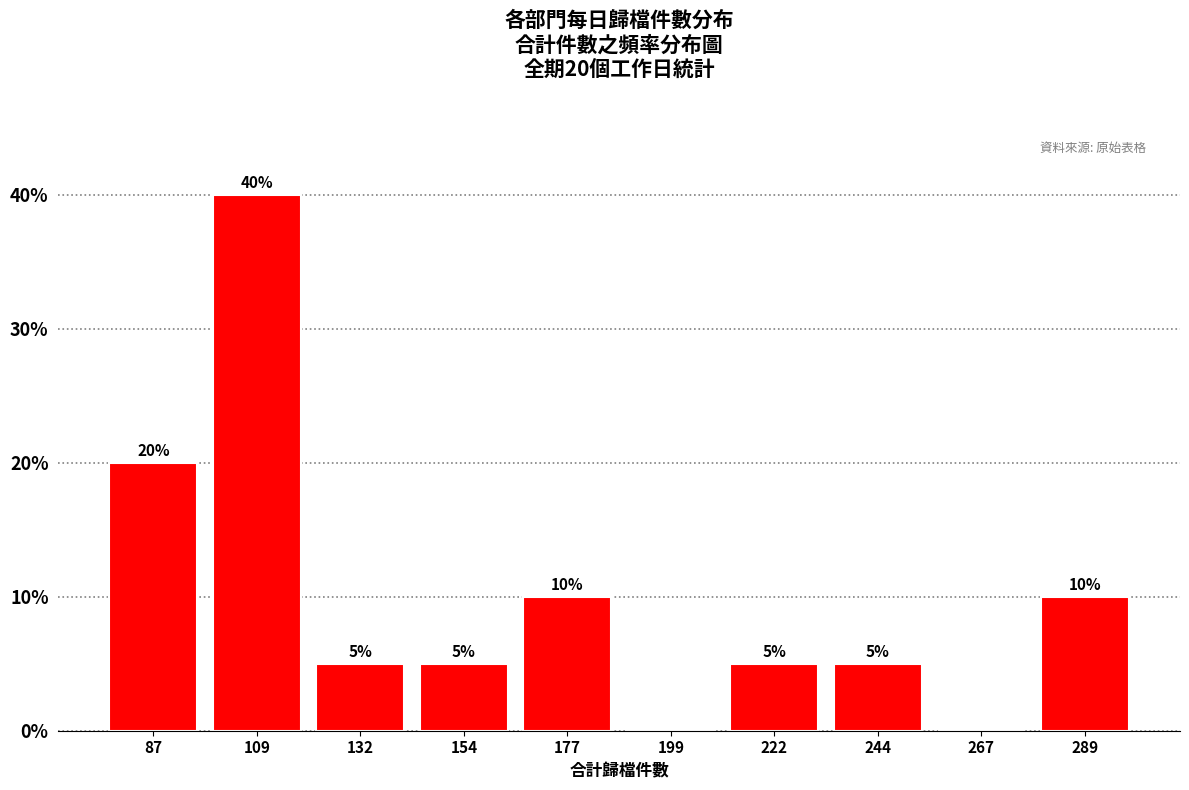

Which range on the x-axis has the tallest bar?

98.5 to 121.0